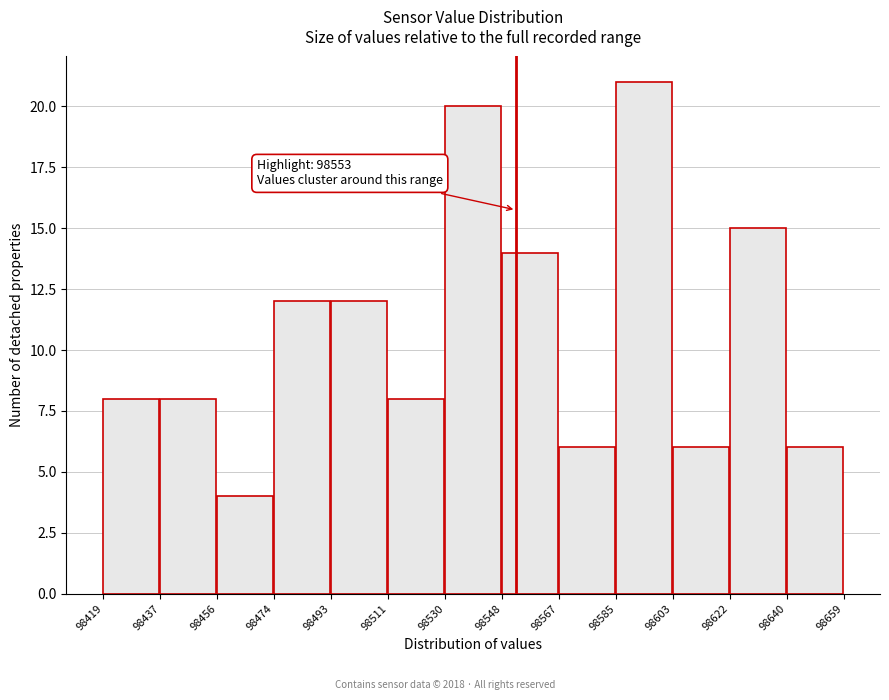

Over which range of the x-axis is the bar tallest?

98585 to 98603